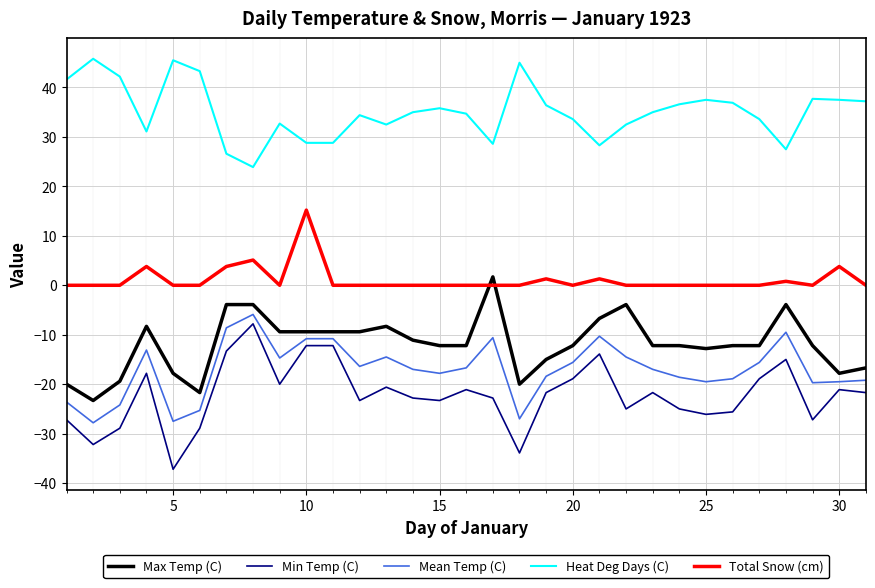

True or false: Min Temp (C) and Max Temp (C) intersect in this chart.

False